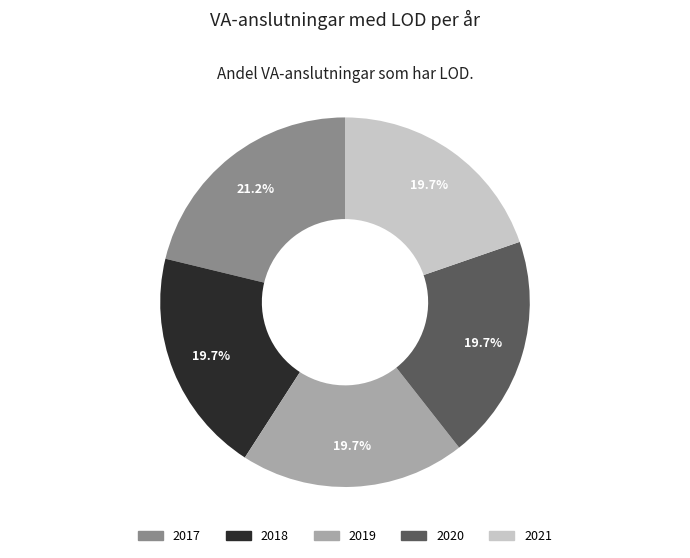

What is the largest slice in the pie chart?

2017